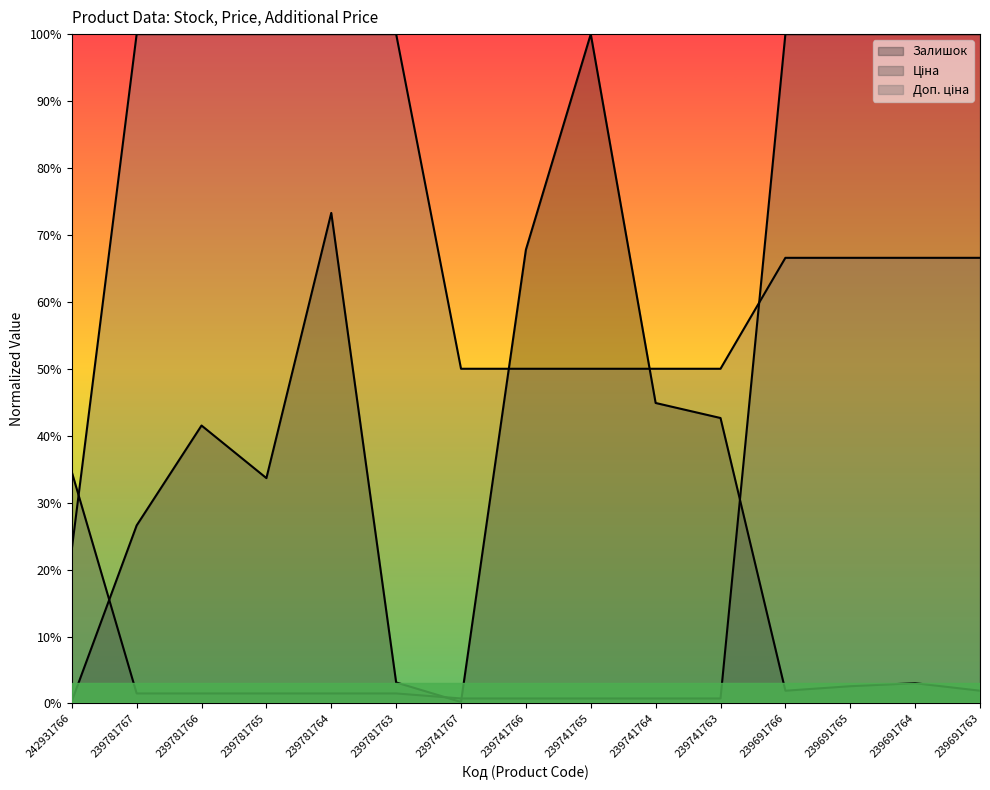

How many series are shown in this chart?

3